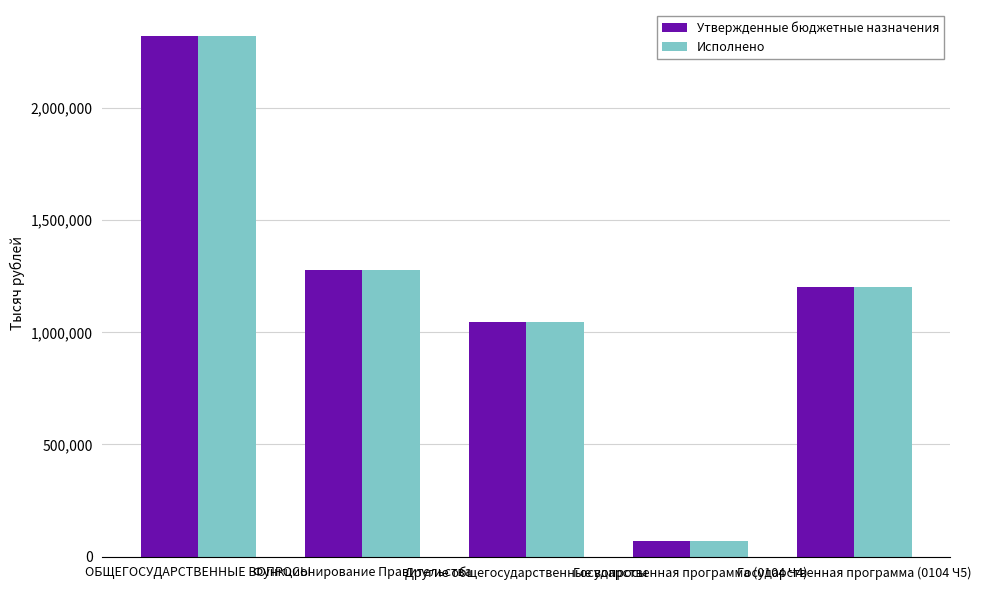

What is the smallest value displayed?

71610.0